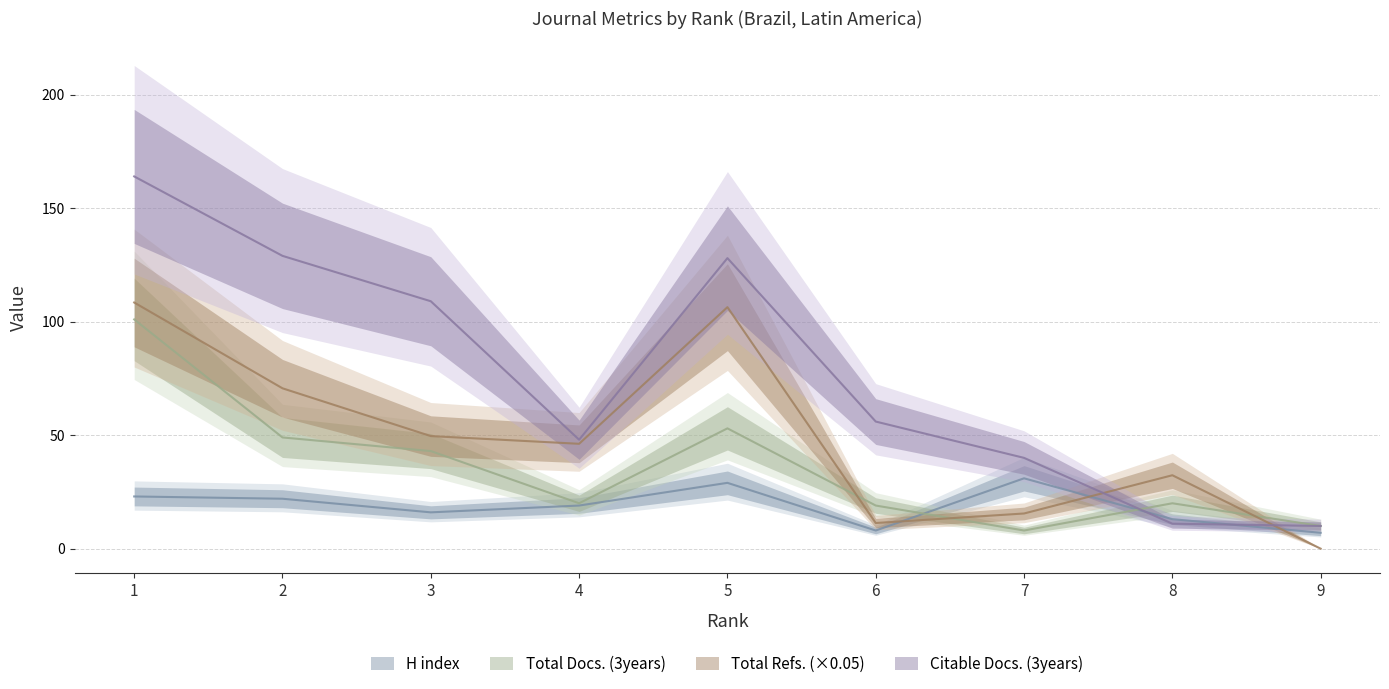

Count the number of data series in this chart.

4